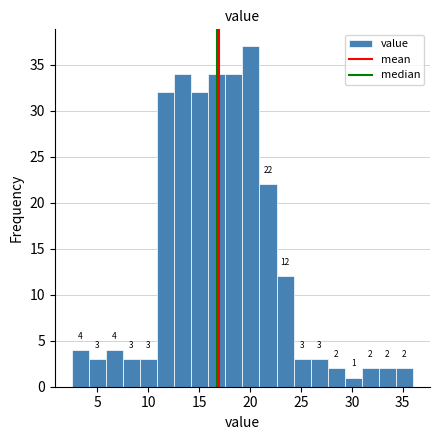

Read against the x-axis, roughly where is the centre of the tallest bar?

20.0